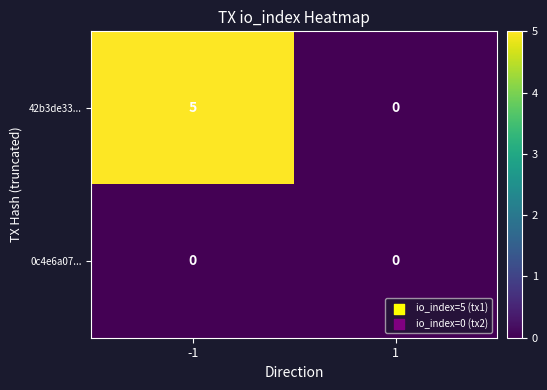

What is the difference between the 42b3de33... values at -1 and 1?

5